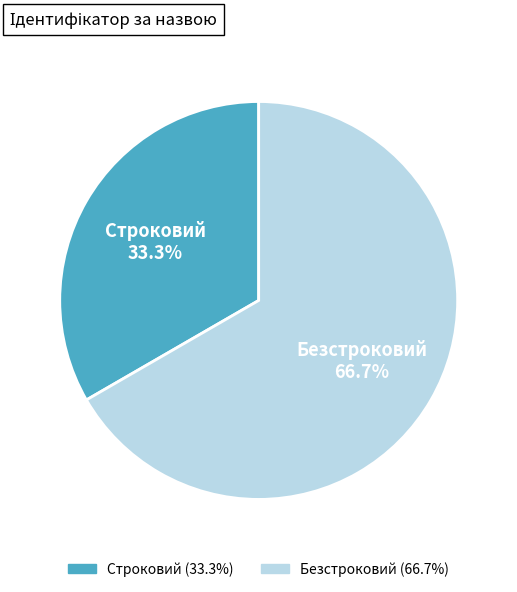

Count the number of slices in the pie.

2